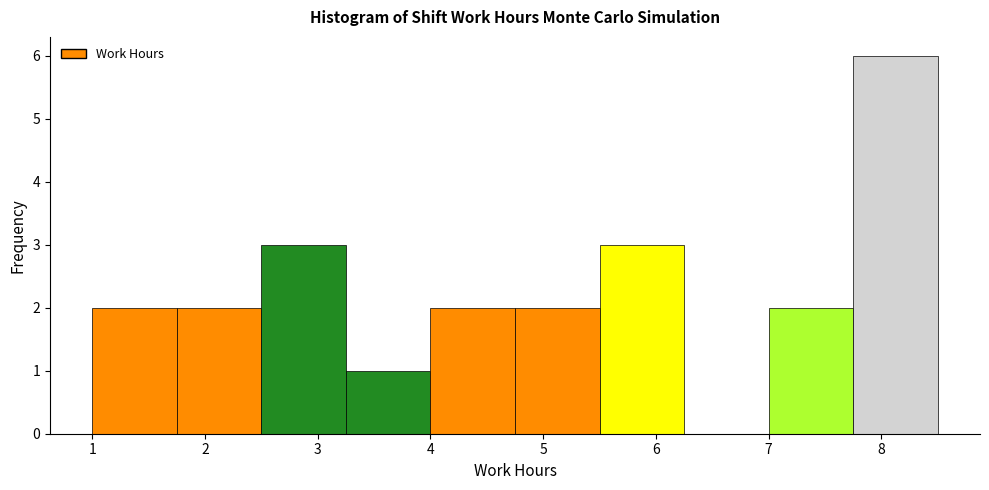

Reading left to right, list every bar in this chart as the range it spans on the x-axis followed by its height. Neither the bar edges nor the heights are printed on the chart, so give them approximately, as read against the axes.

1.00 to 1.75: 2
1.75 to 2.50: 2
2.50 to 3.25: 3
3.25 to 4.00: 1
4.00 to 4.75: 2
4.75 to 5.50: 2
5.50 to 6.25: 3
6.25 to 7.00: 0
7.00 to 7.75: 2
7.75 to 8.50: 6